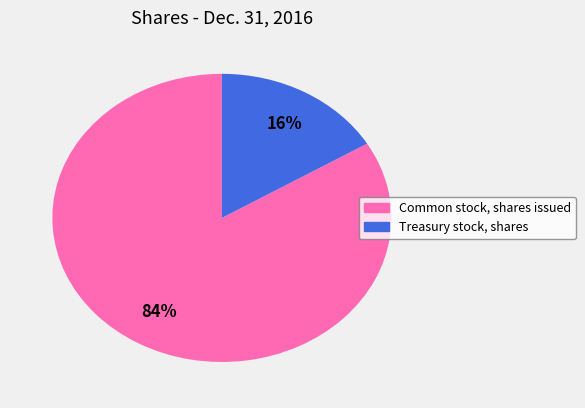

Between Common stock, shares issued and Treasury stock, shares, which is larger?

Common stock, shares issued